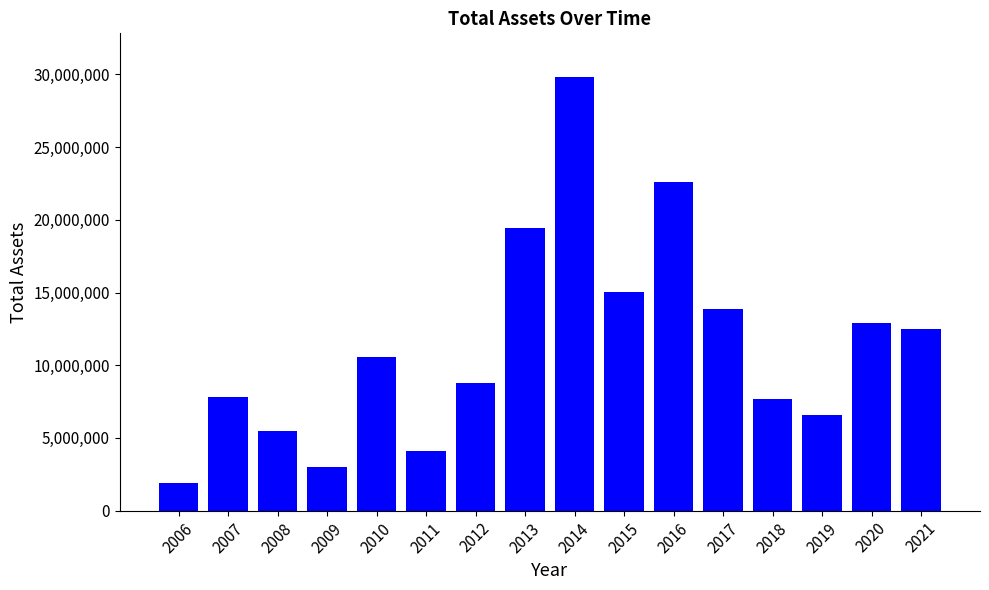

What is the average value?

11383063